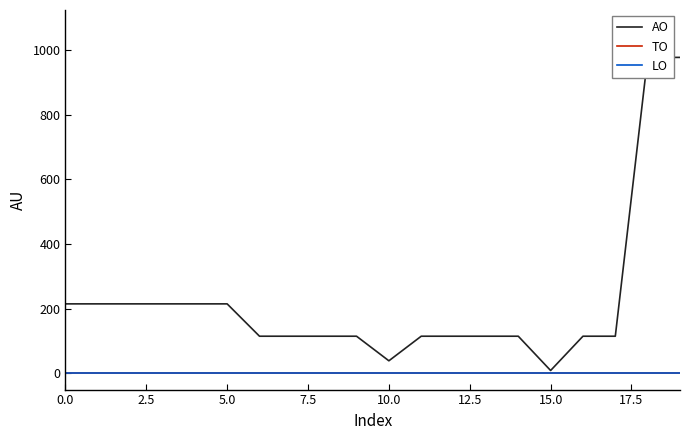

How many distinct data groups are displayed?

3